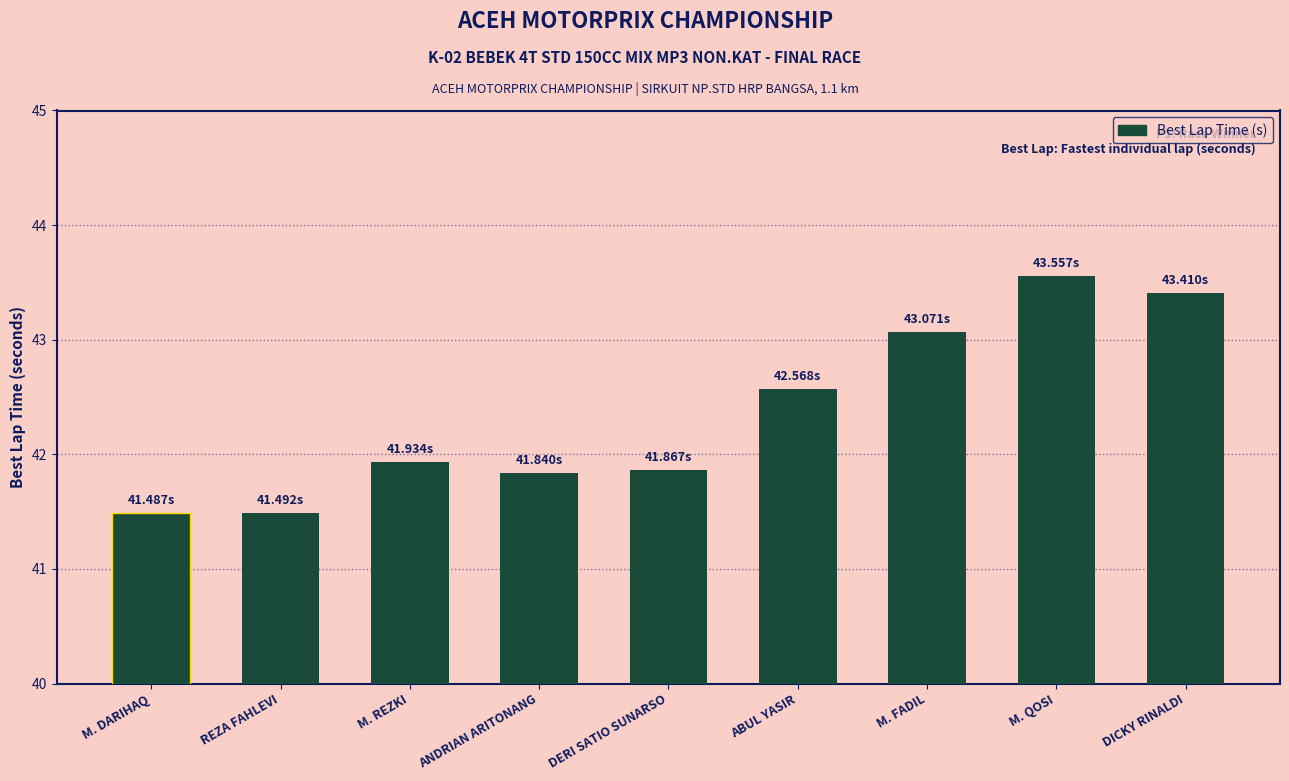

What is the ratio of the value at M. QOSI to the value at M. DARIHAQ?

1.0